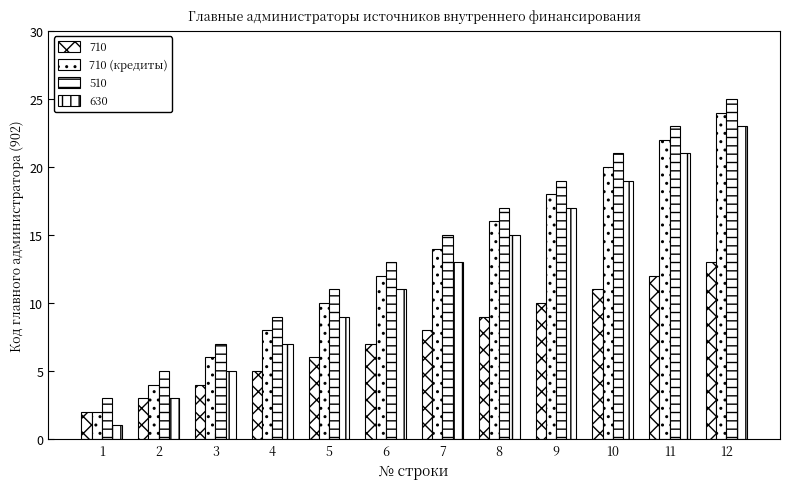

How many distinct data groups are displayed?

4